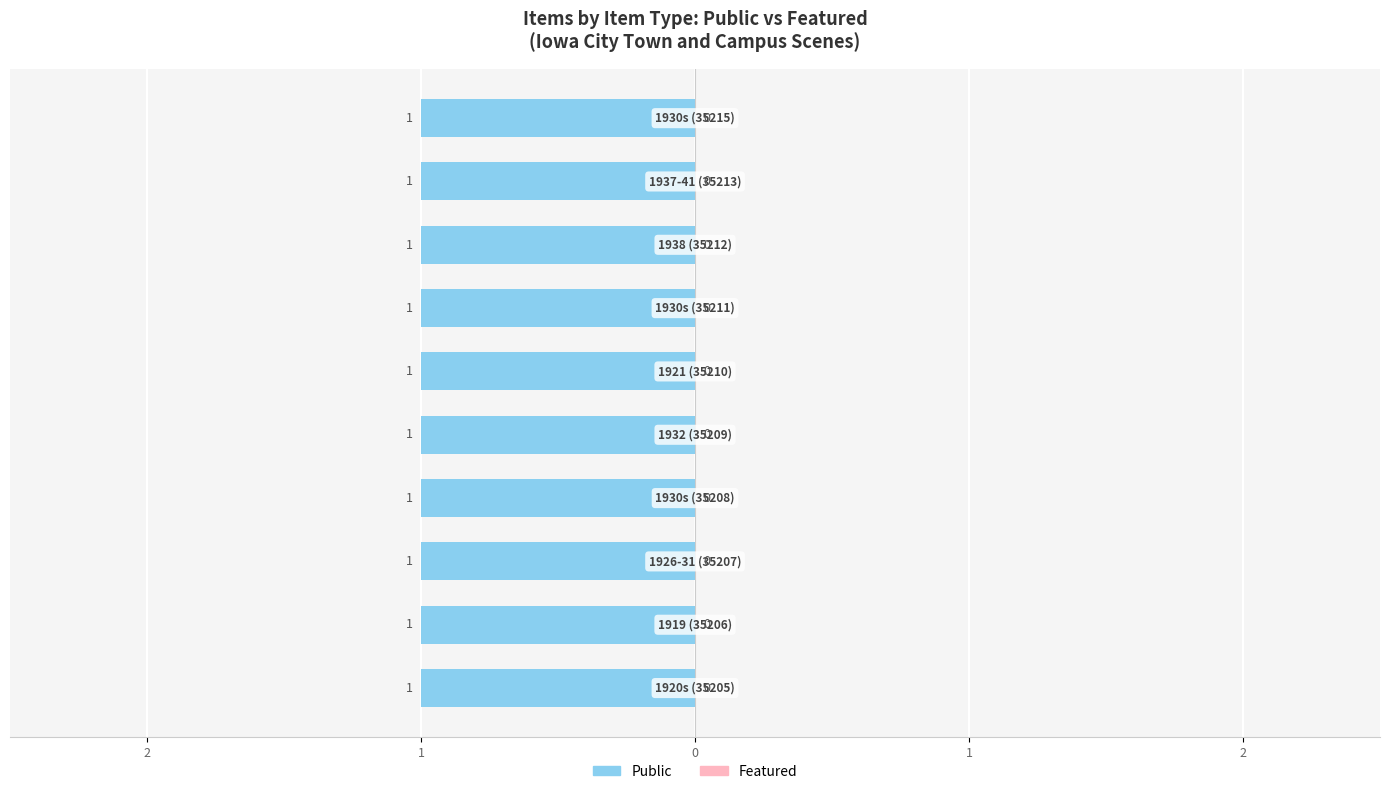

Which series has the widest spread of values?

Public